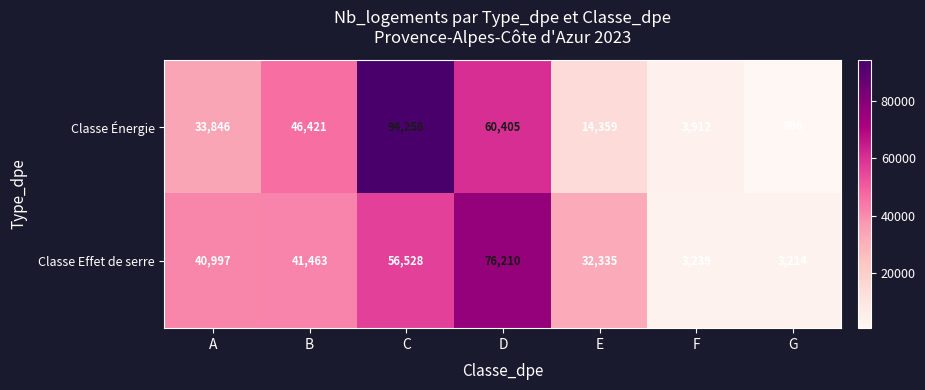

At which label is Classe Énergie closest to 47531?

B